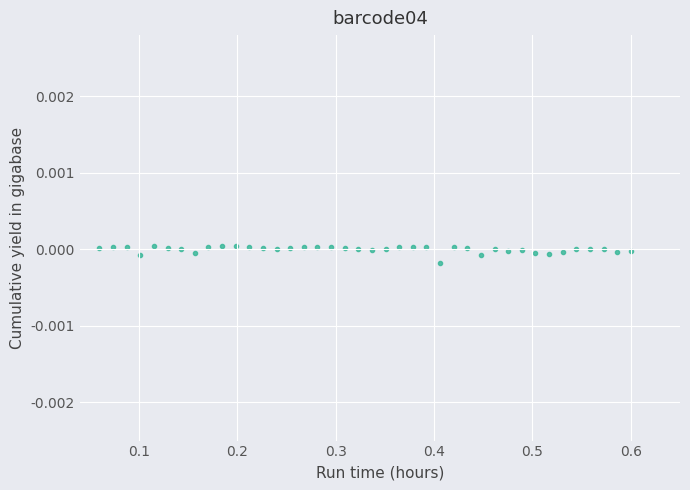

What is the range of X values (max minus min)?

0.5